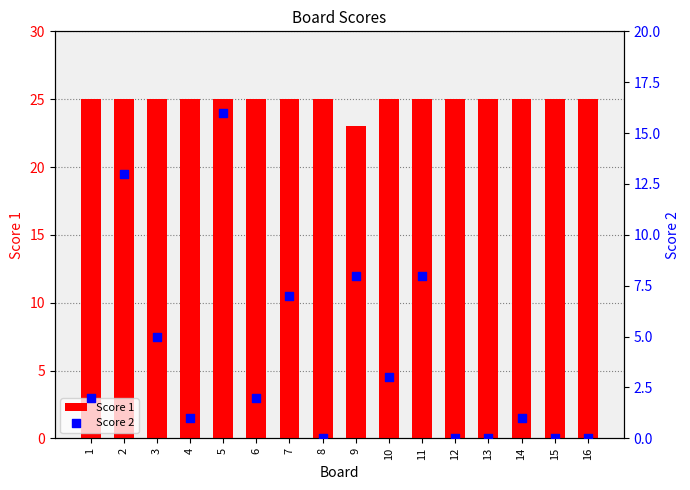

At which category is the sum across all series the highest?

5